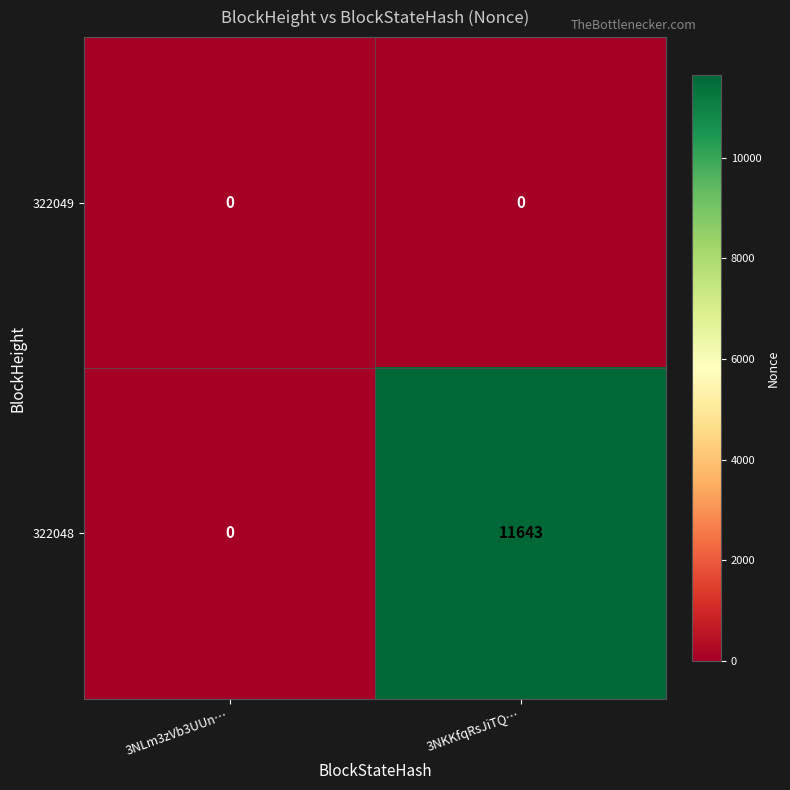

What is the sum of all 322048 values?

11643